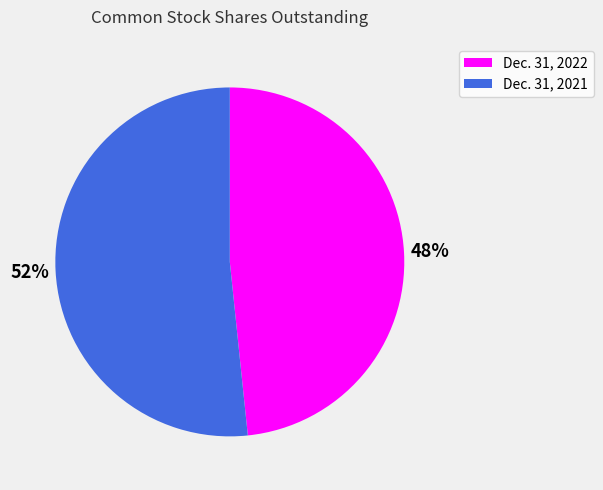

Which slice is the smallest?

Dec. 31, 2022